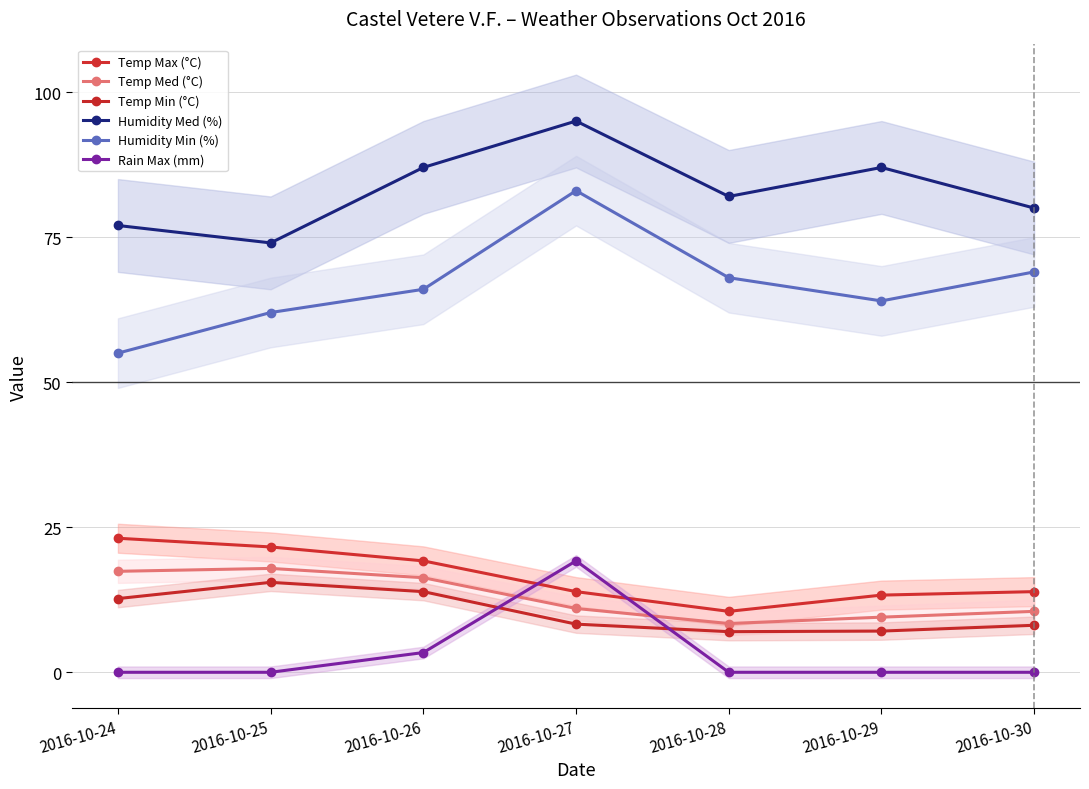

How many lines are shown in the chart?

6